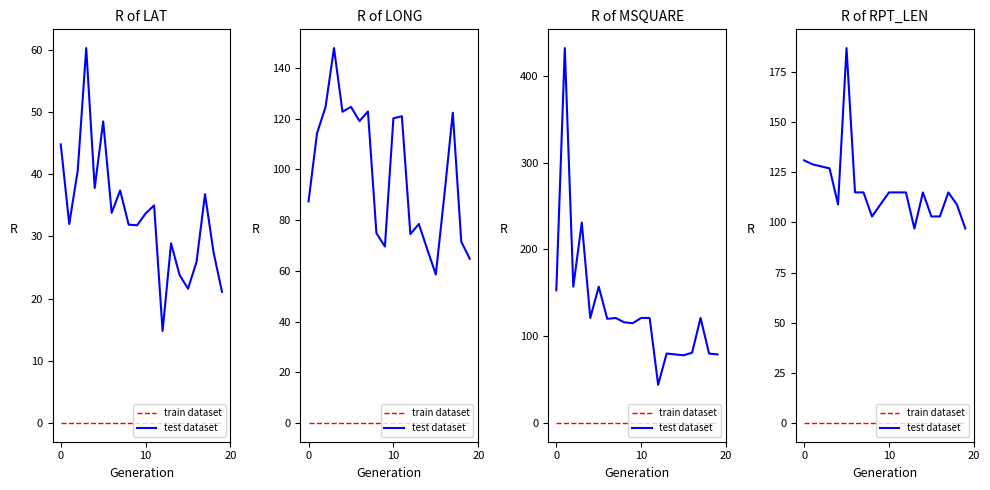

At which category does test dataset reach its first local valley?

4